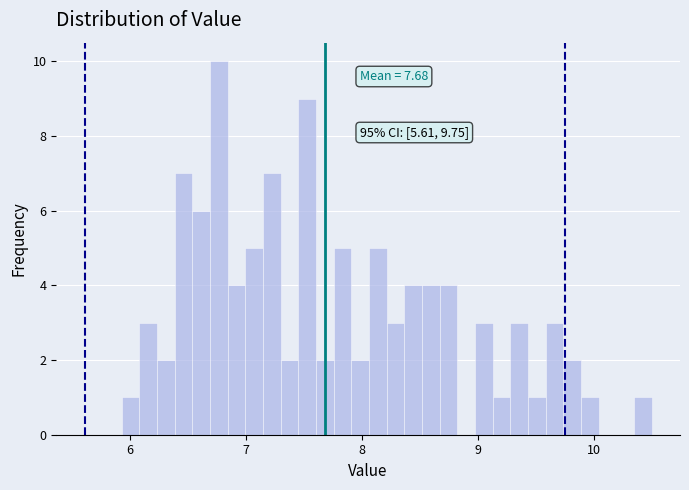

Around what value on the x-axis is the tallest bar? Give the approximate position of its centre, as read against the axis.

6.8